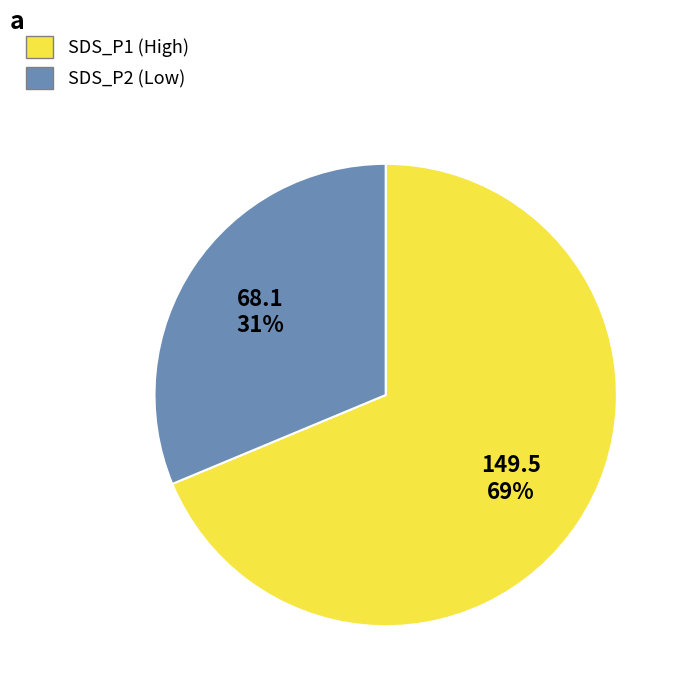

Is SDS_P1 the majority of the pie?

Yes